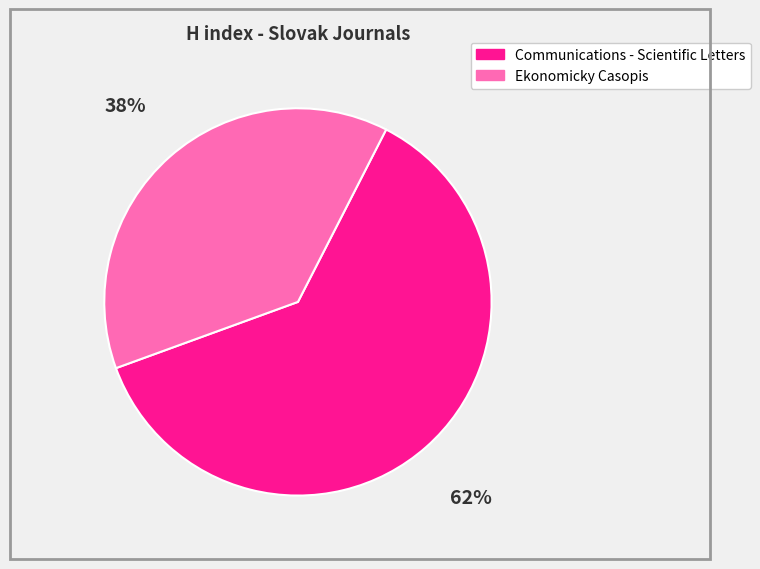

Which category accounts for the majority?

Communications - Scientific Letters